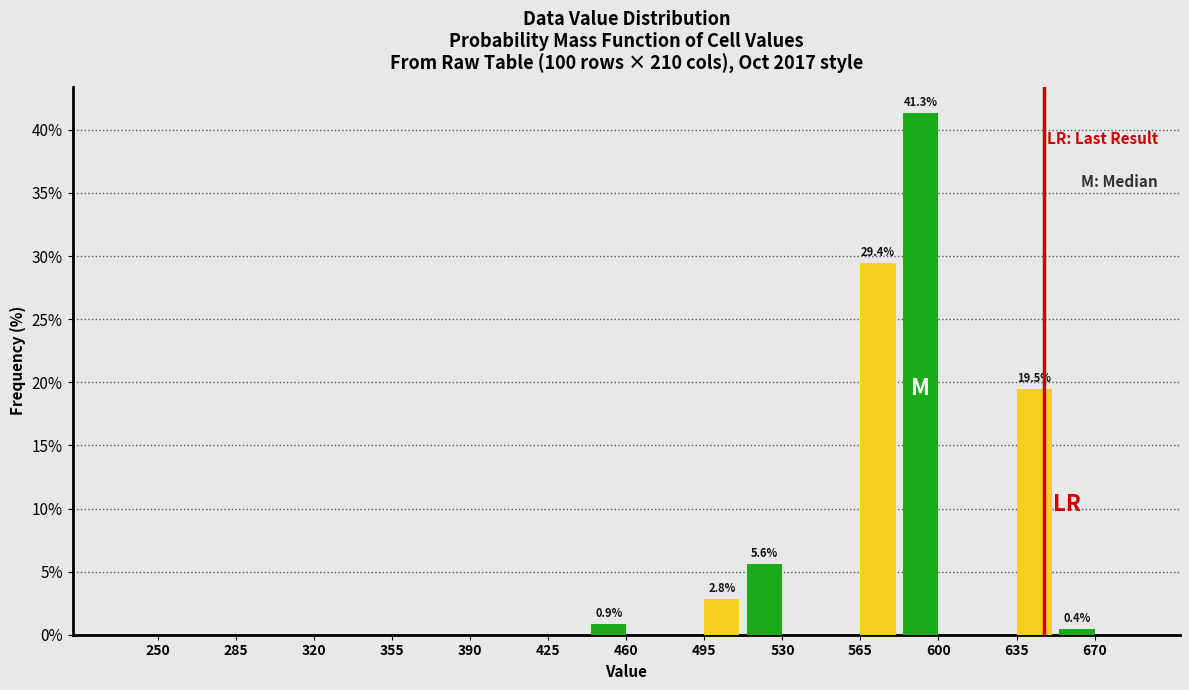

What is the maximum value shown in the chart?

41.3